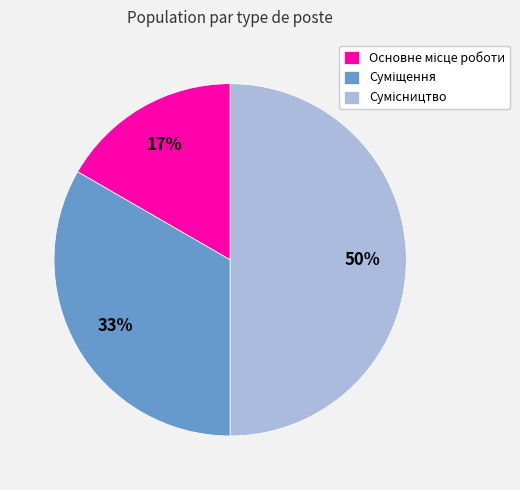

To the nearest percent, what is the difference between the largest and smallest slice percentages?

33%